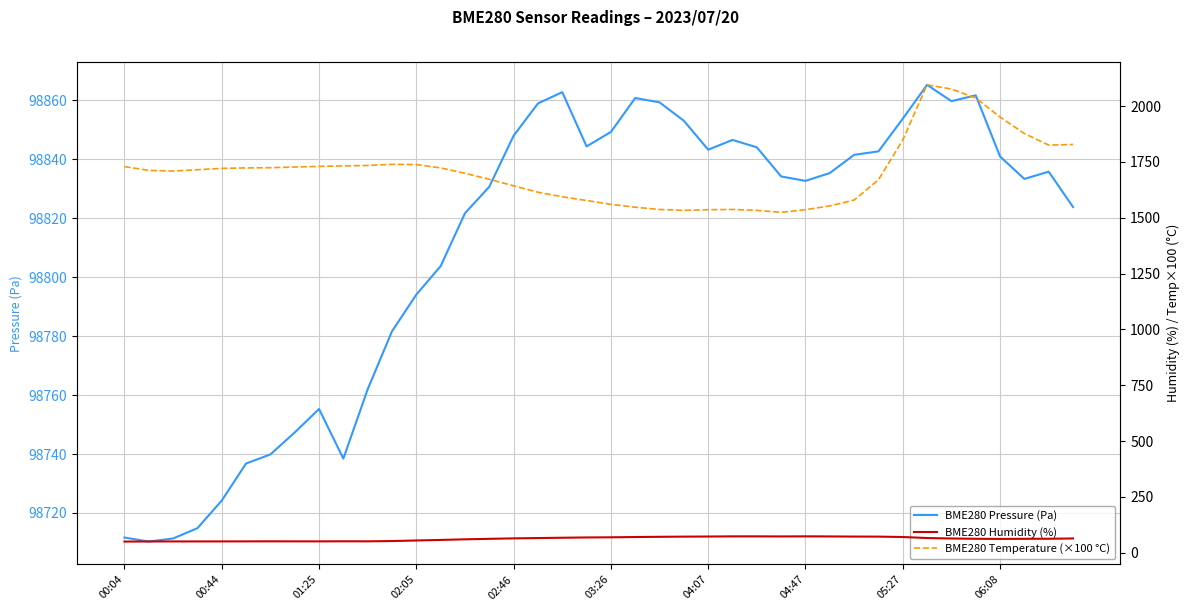

Which category has the lowest value in the BME280 Temperature (×100 °C) series?

27